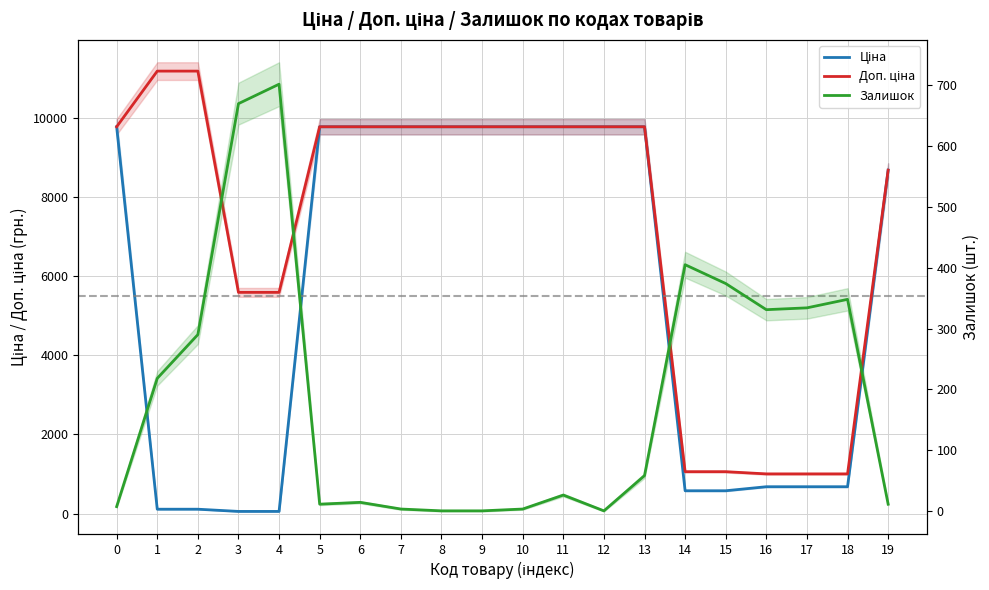

What is the value of the Ціна point at the 16th from the left?

578.1